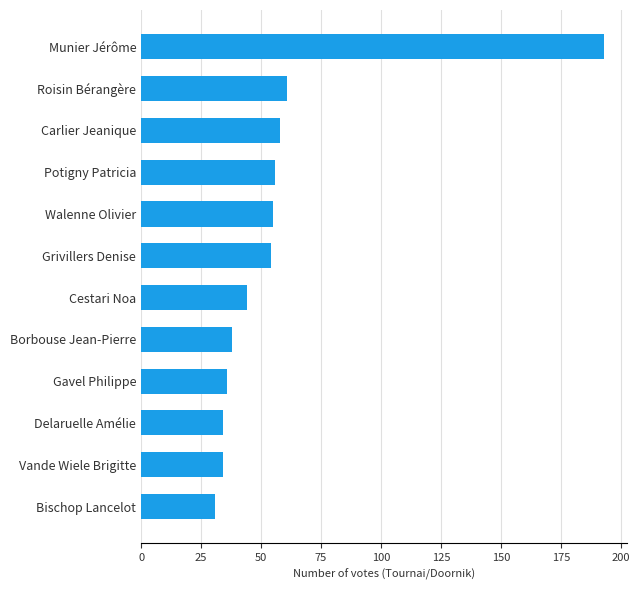

True or false: the data shows 50 at Vande Wiele Brigitte.

False